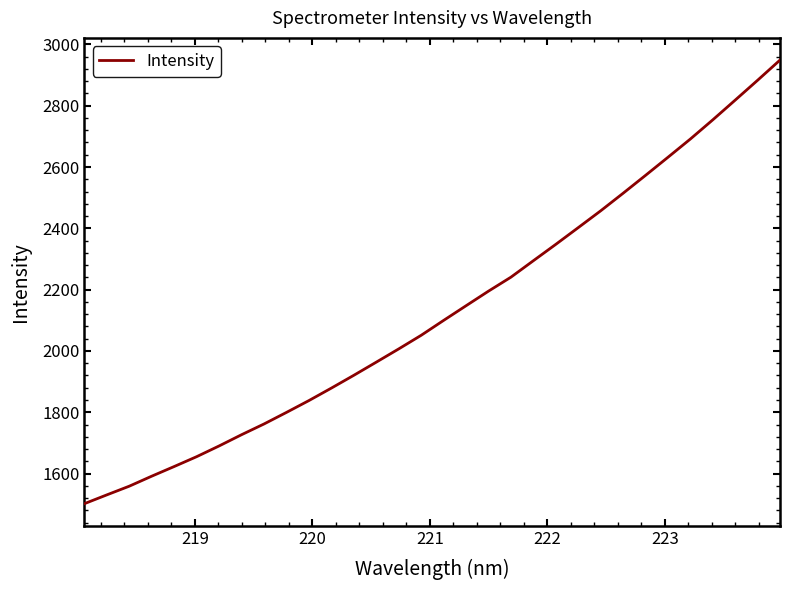

What is the maximum value shown in the chart?

2948.9